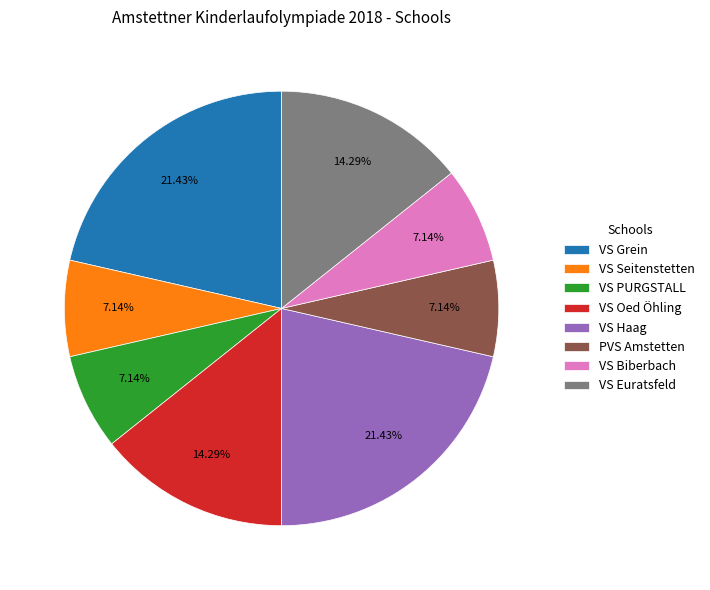

How many slices are in this pie chart?

8